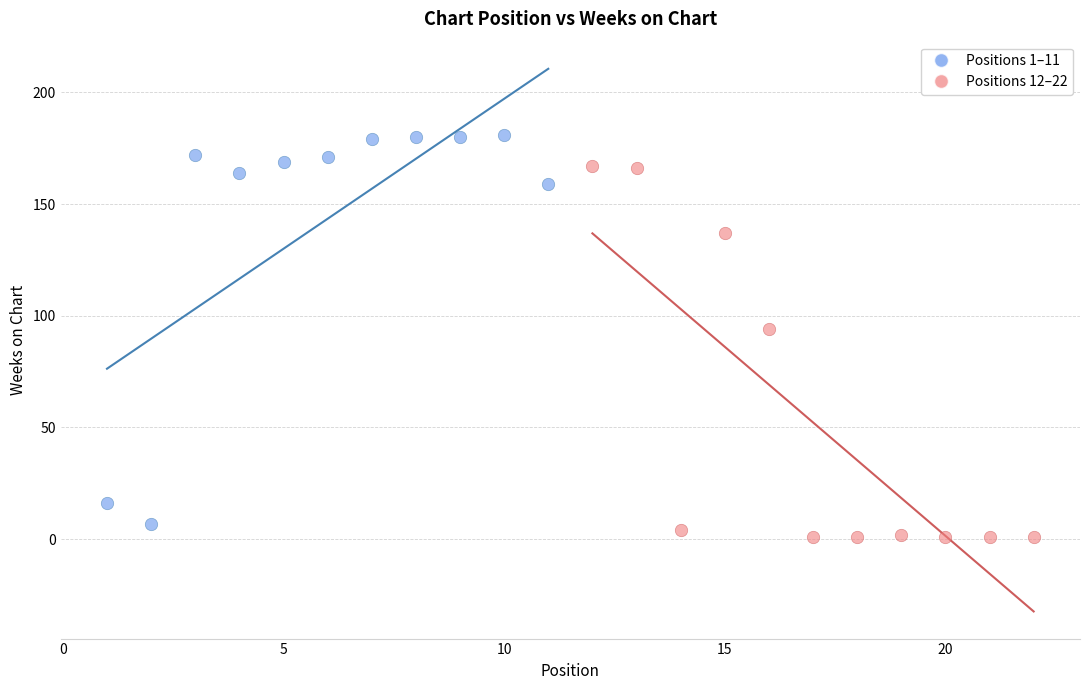

Which series reaches the maximum Y coordinate?

Positions 1–11